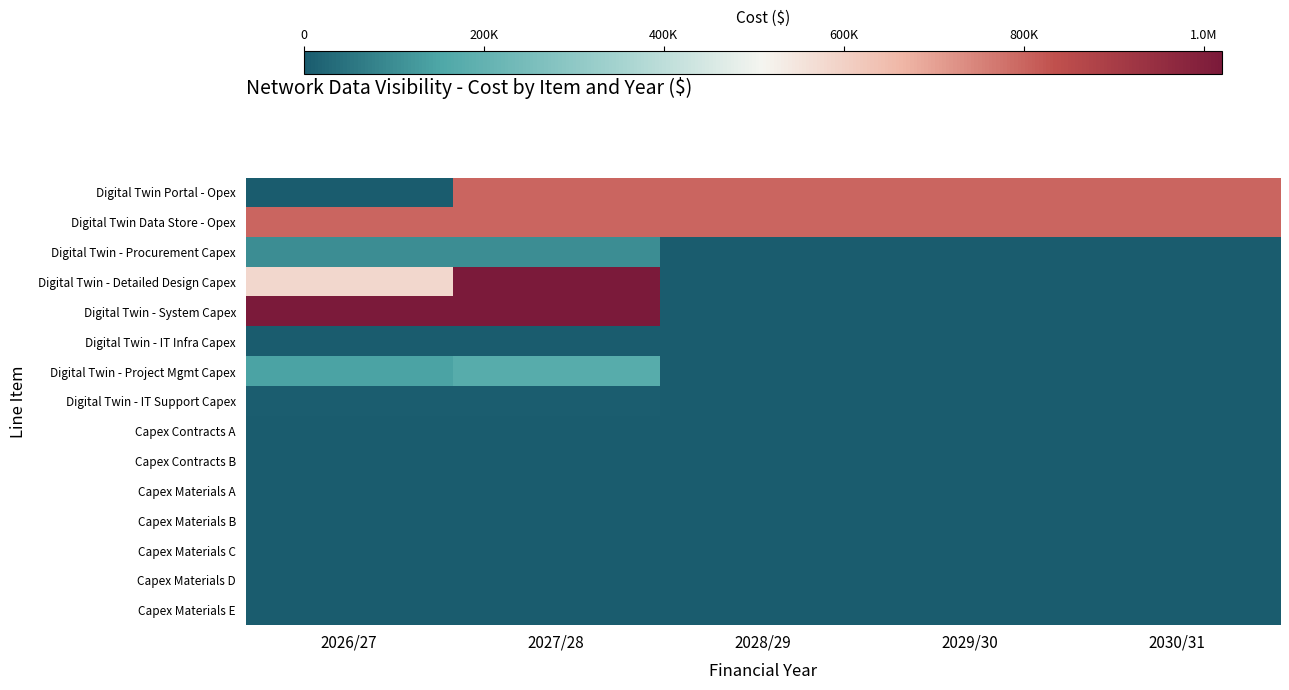

What is the total value across all series at 2027/28?

3925441.2